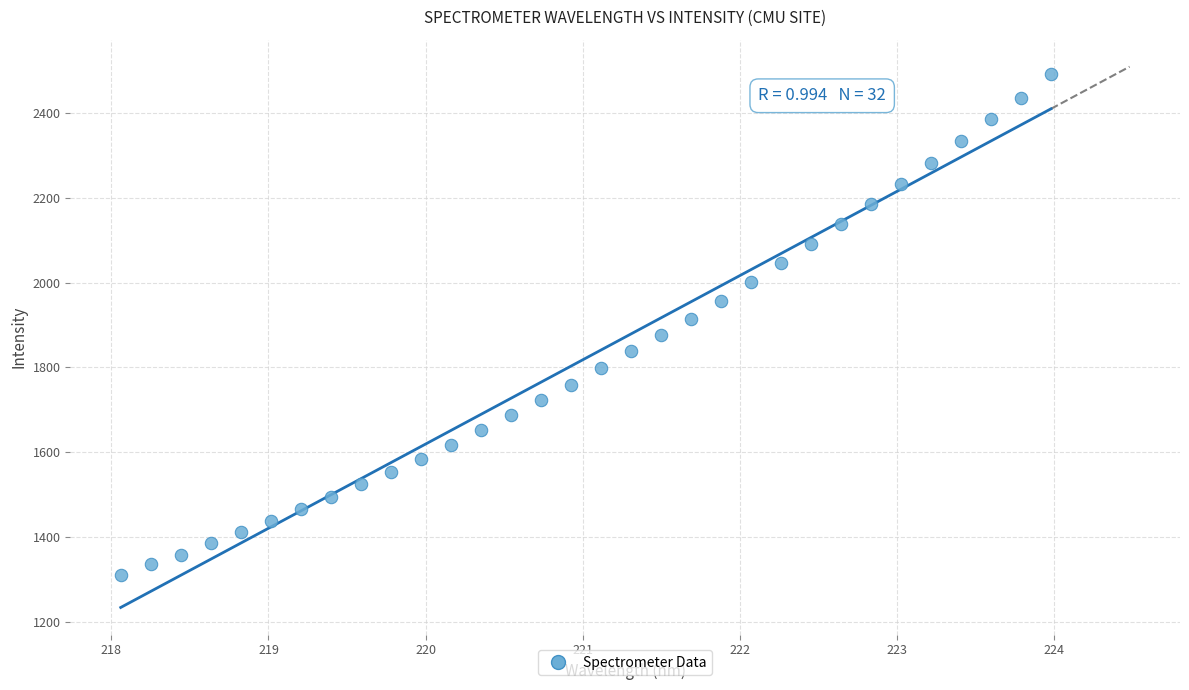

What is the range of X values (max minus min)?

5.9